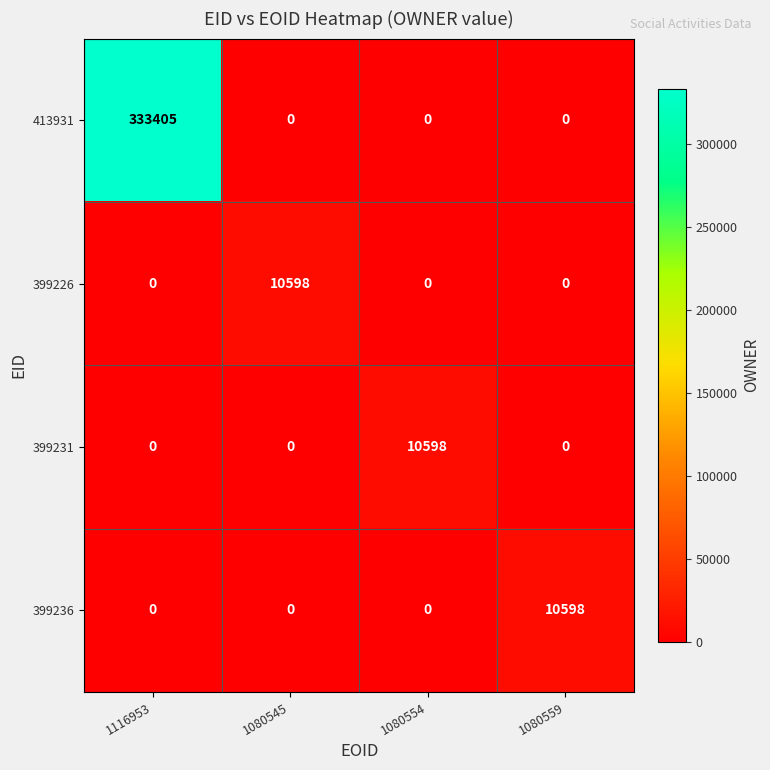

At which category is the sum across all series the highest?

1116953